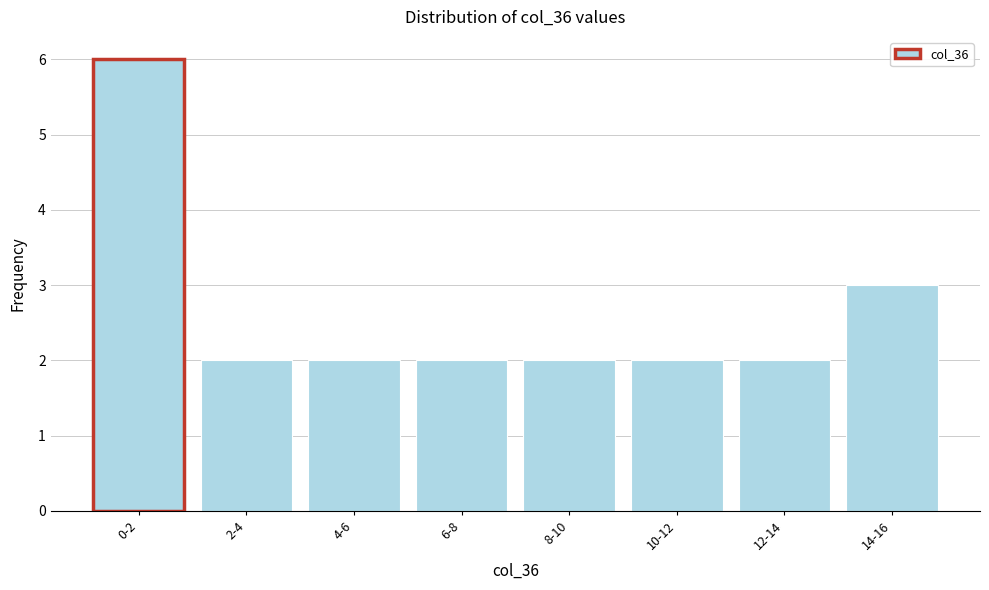

Reading right to left, extract all data points from this chart.

3	2	2	2	2	2	2	6